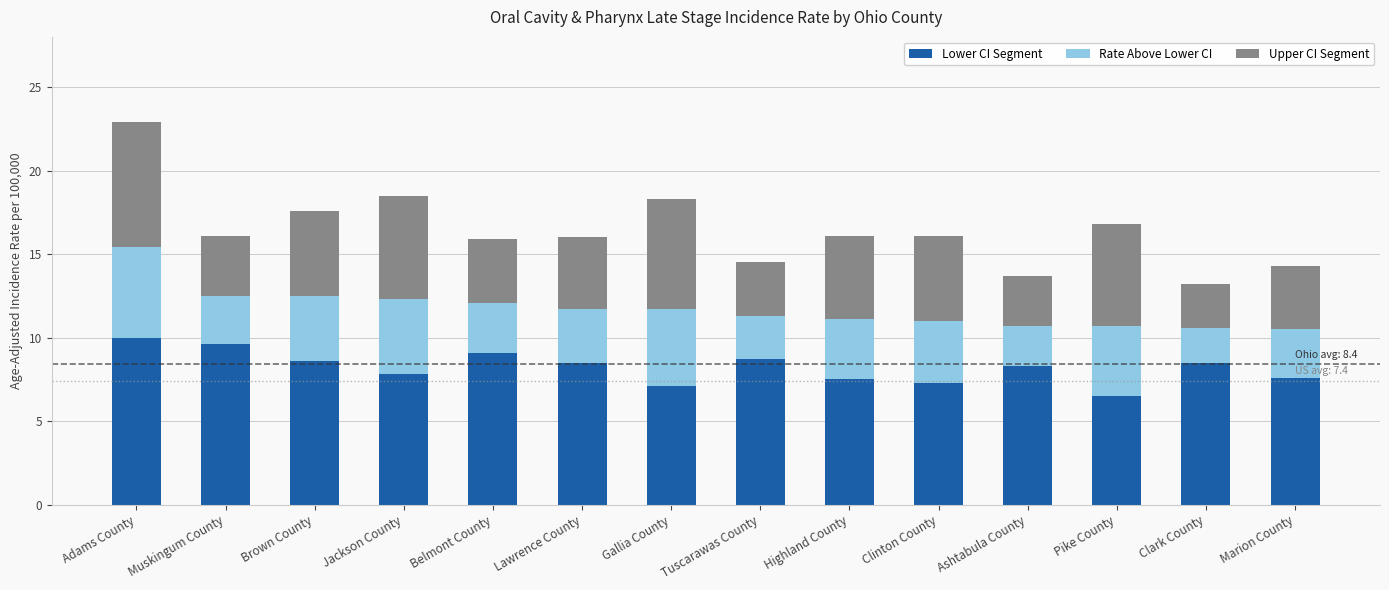

Count the number of categories in the chart.

14